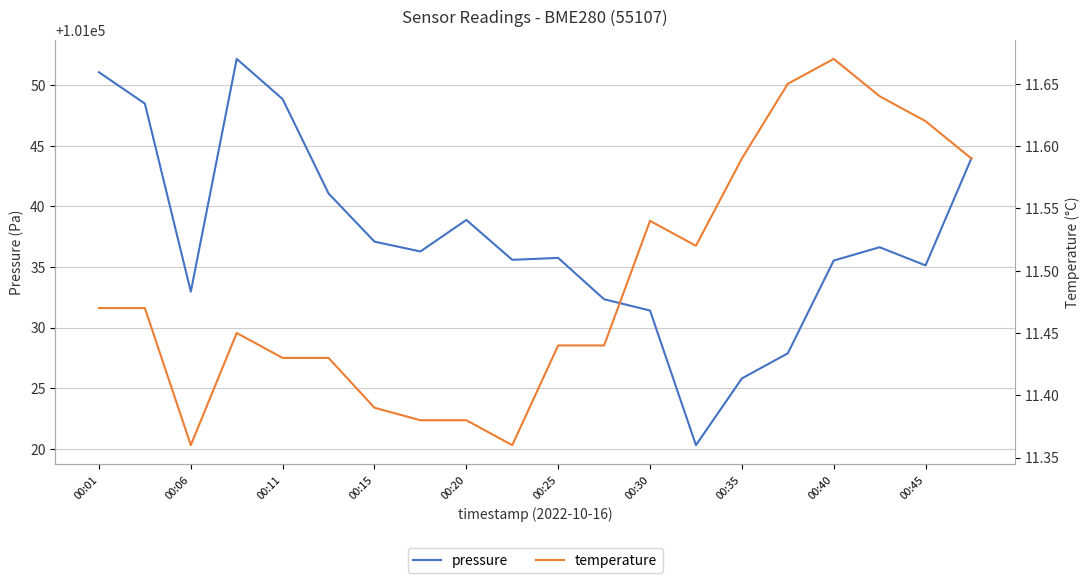

Read the pressure value at 00:35.

101025.8